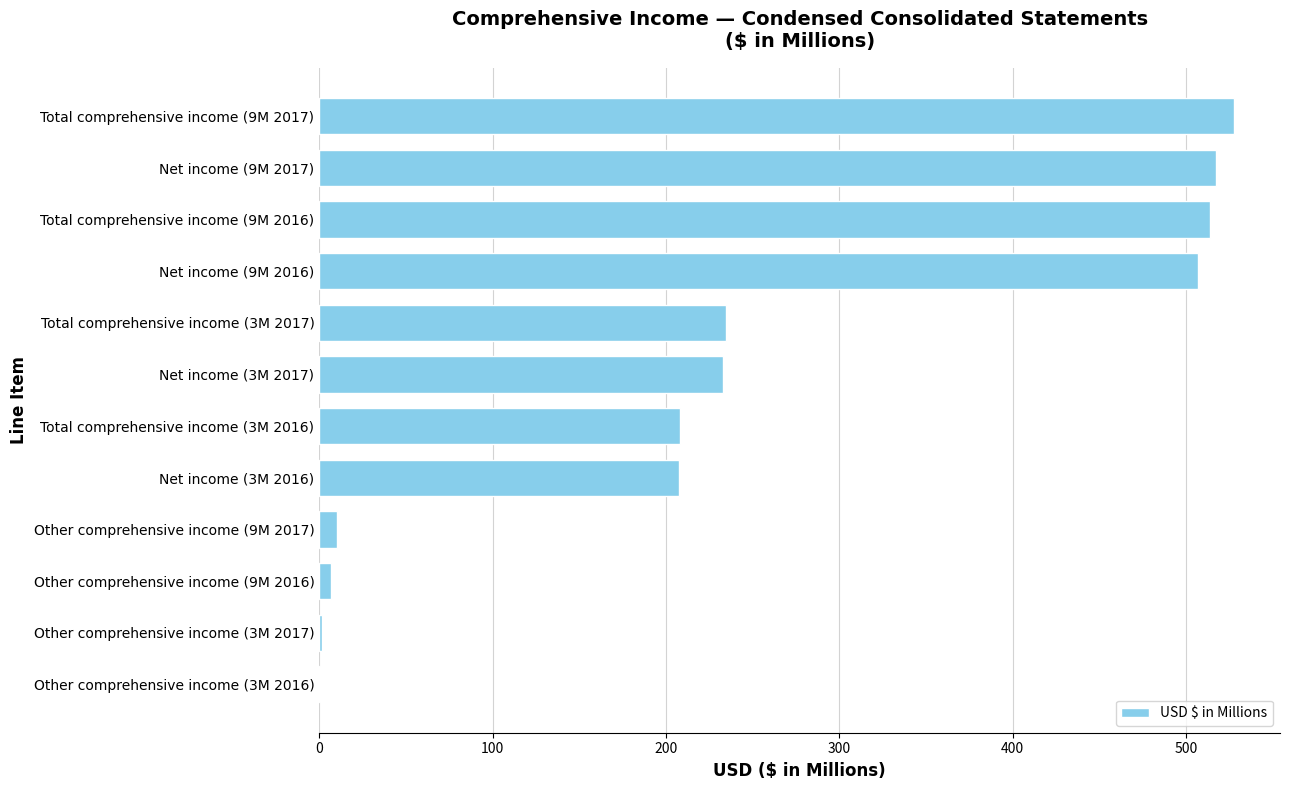

What is the sum of all values?

2968.6